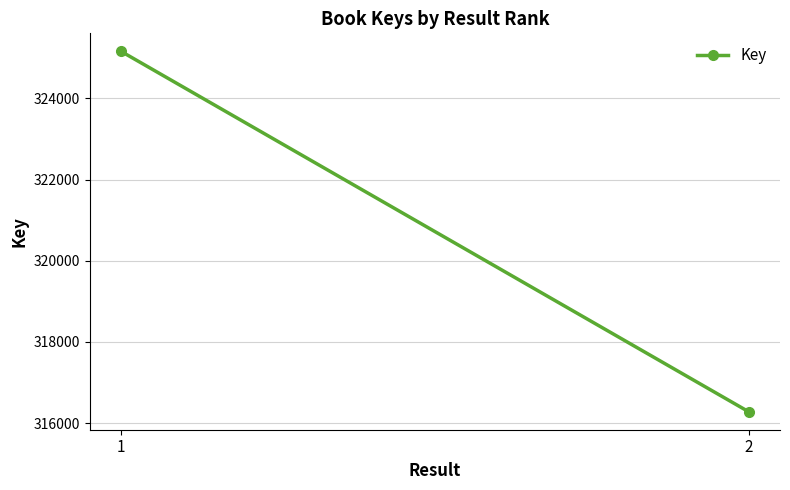

Read the value at 2, to the nearest 100.

316300